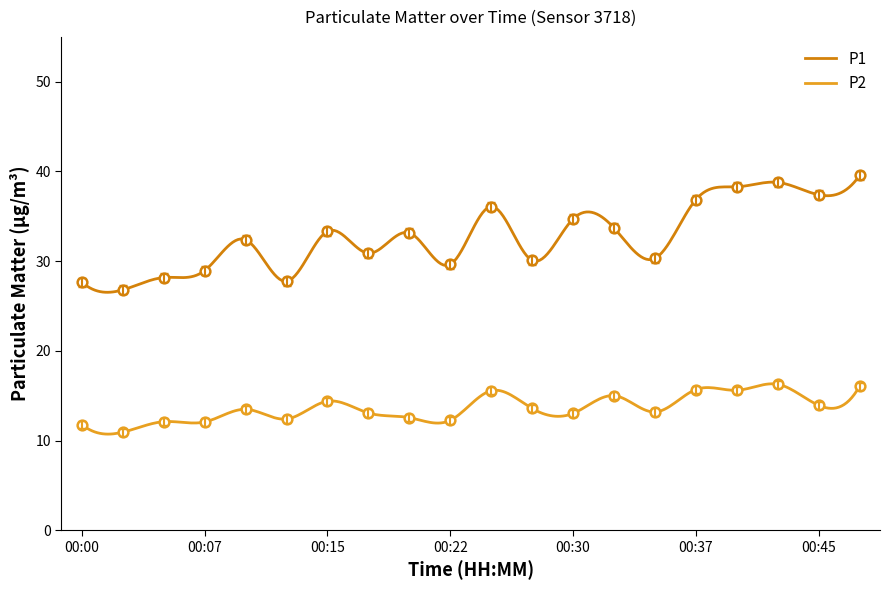

What is the value of the P2 point at the 12th from the left?

13.6